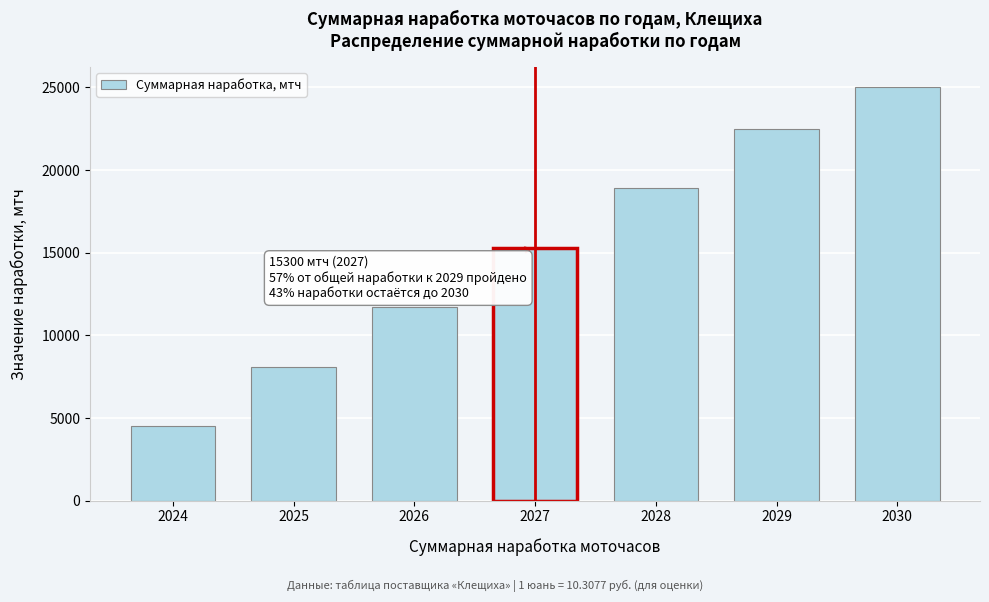

Reading left to right, list all the values displayed in this chart.

4500	8100	11700	15300	18900	22500	25000